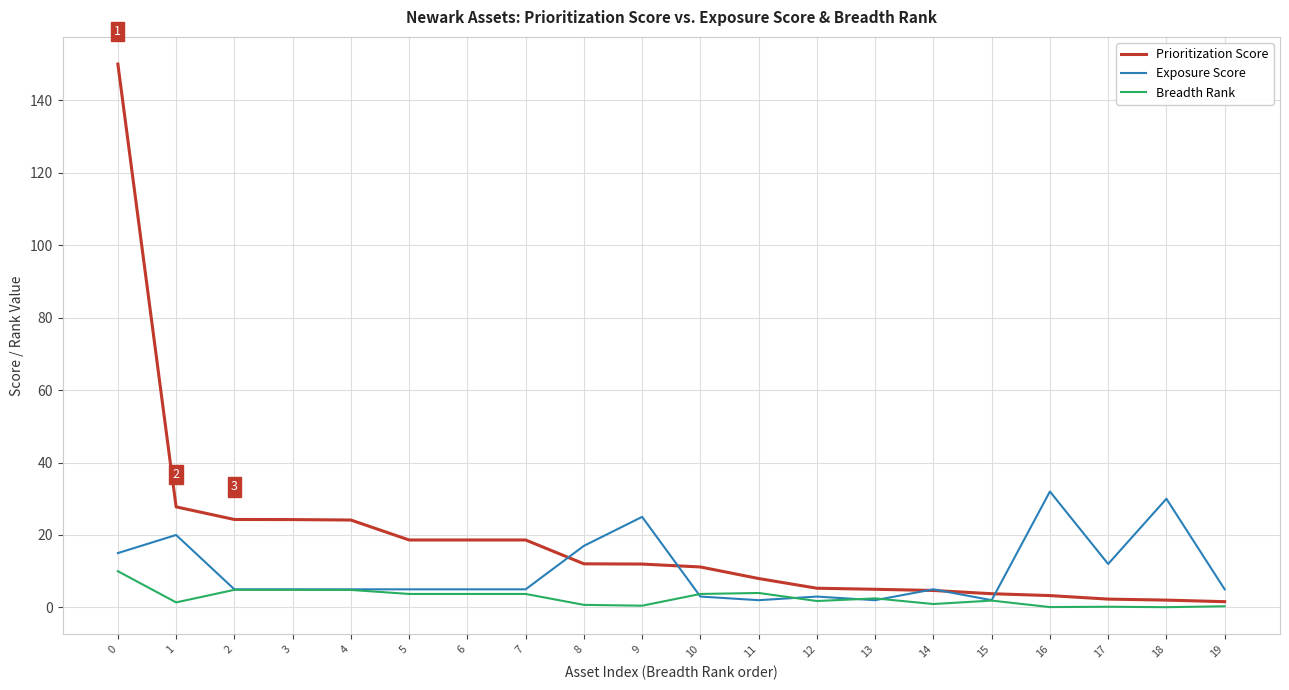

Rank the series by their average value, from lowest to highest.

Breadth Rank, Exposure Score, Prioritization Score